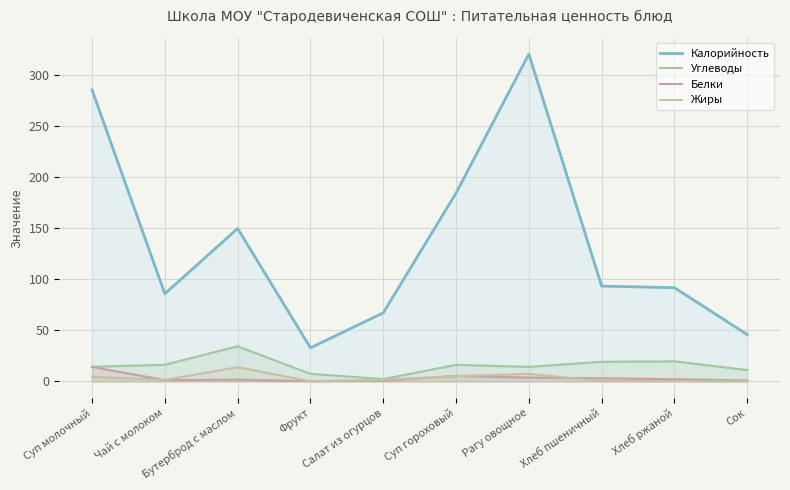

At which label does Белки reach its peak?

Суп молочный